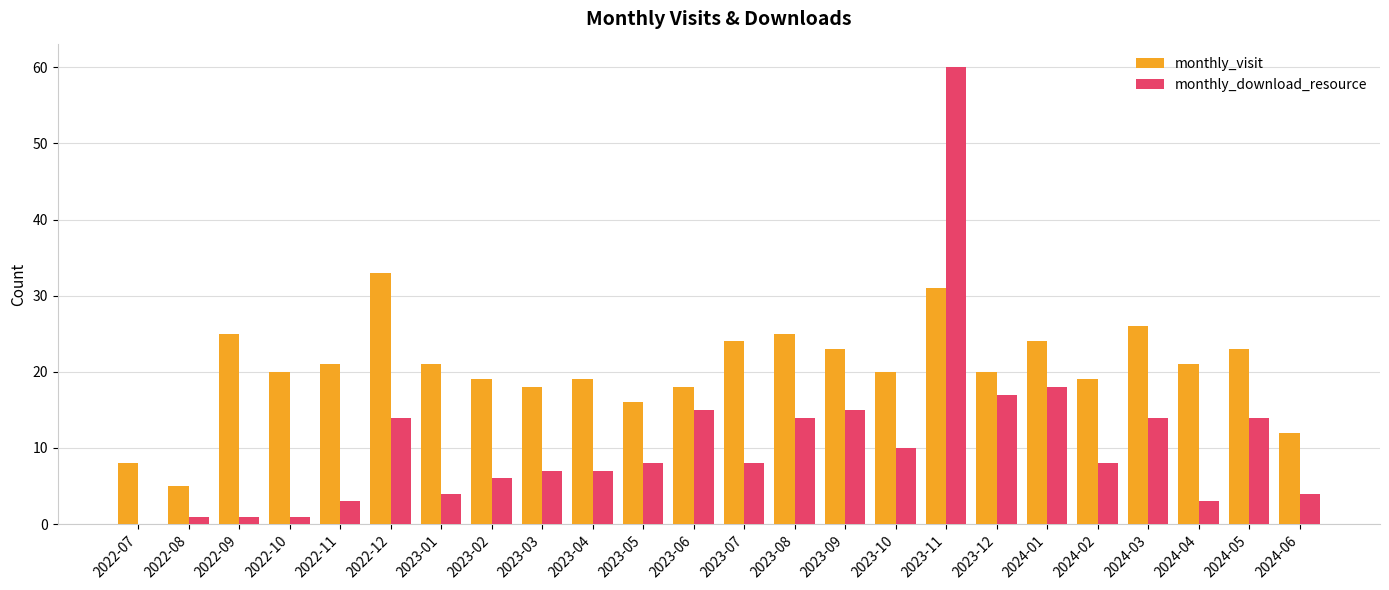

Read the monthly_visit value at 2023-09, to the nearest 10.

20